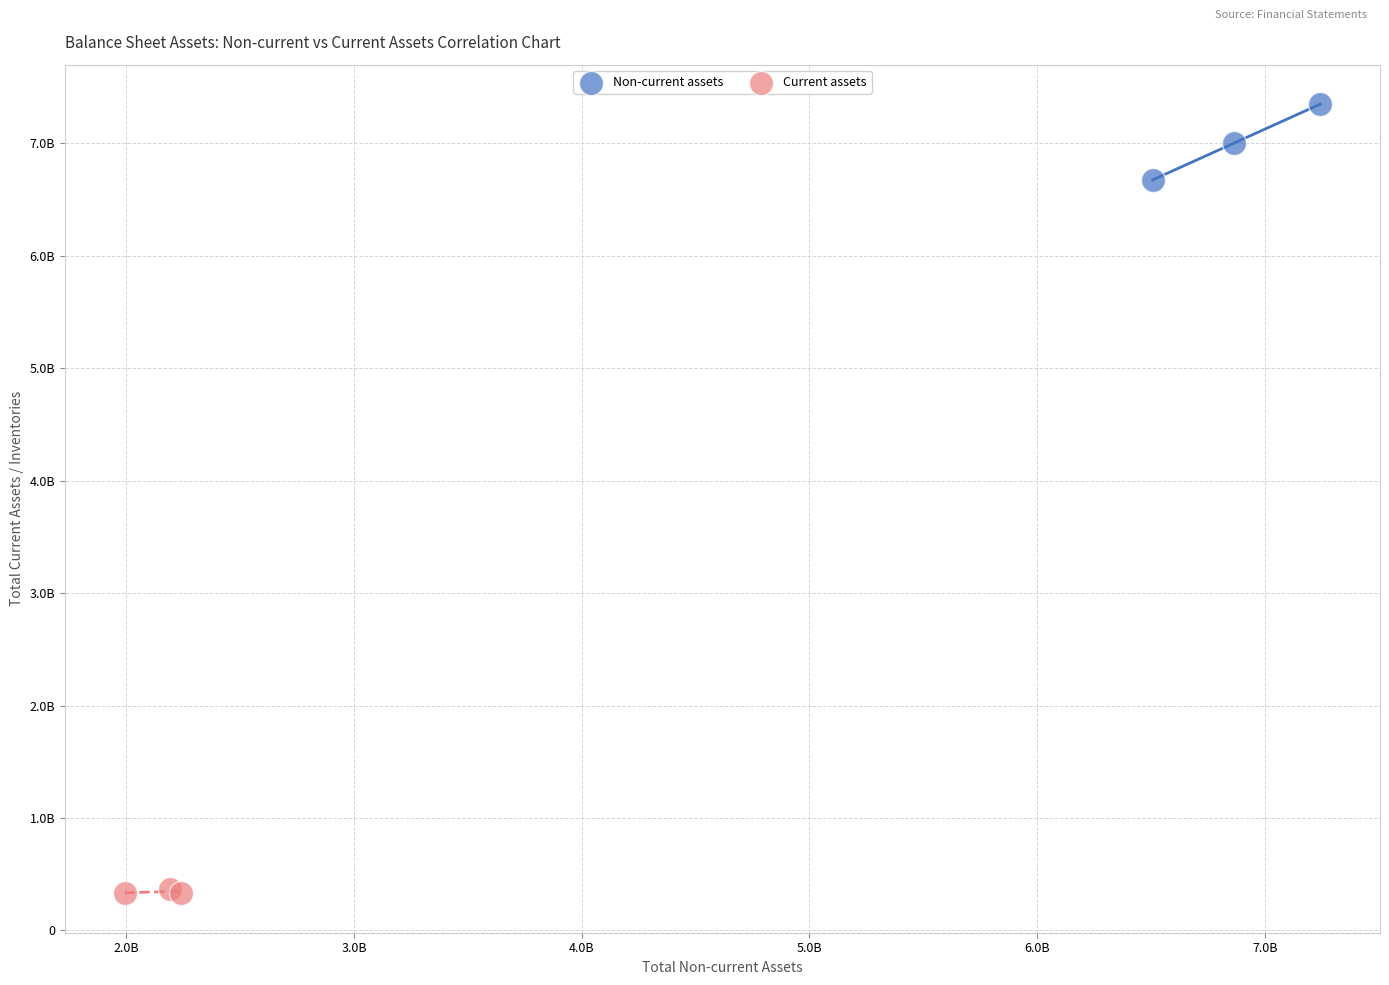

Which series reaches the minimum Y coordinate?

Current assets